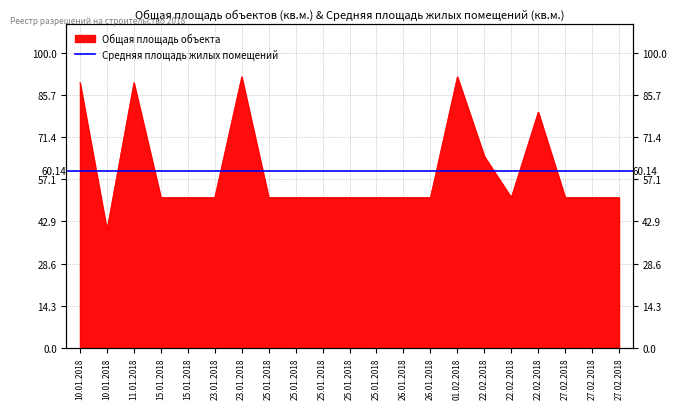

What is the average value?

60